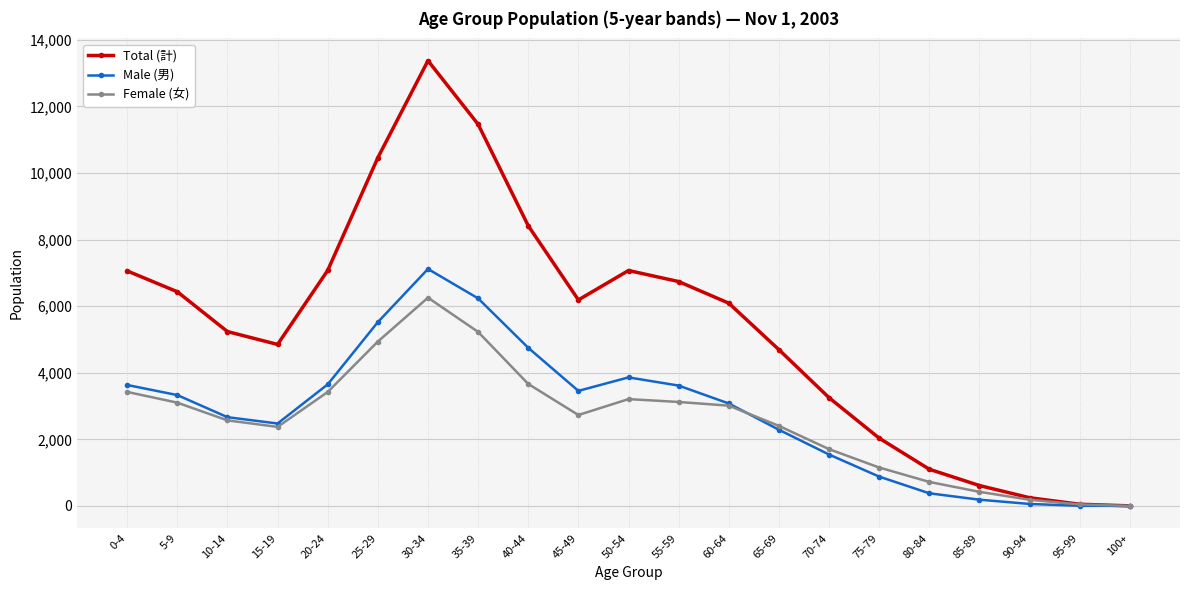

What is the average value of the Female (女) series?

2558